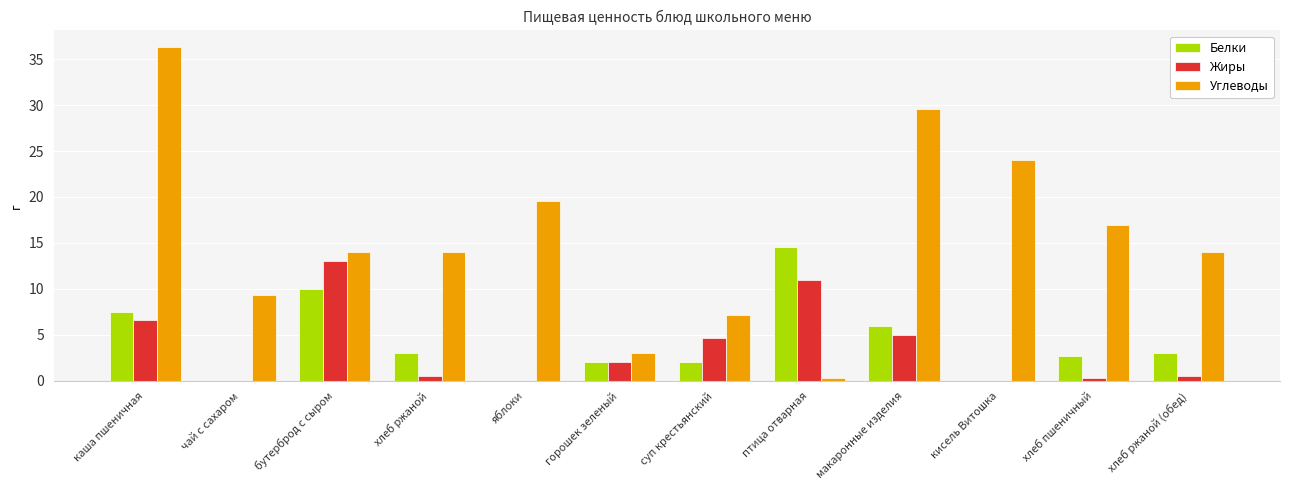

Which series has the largest total across all categories?

Углеводы